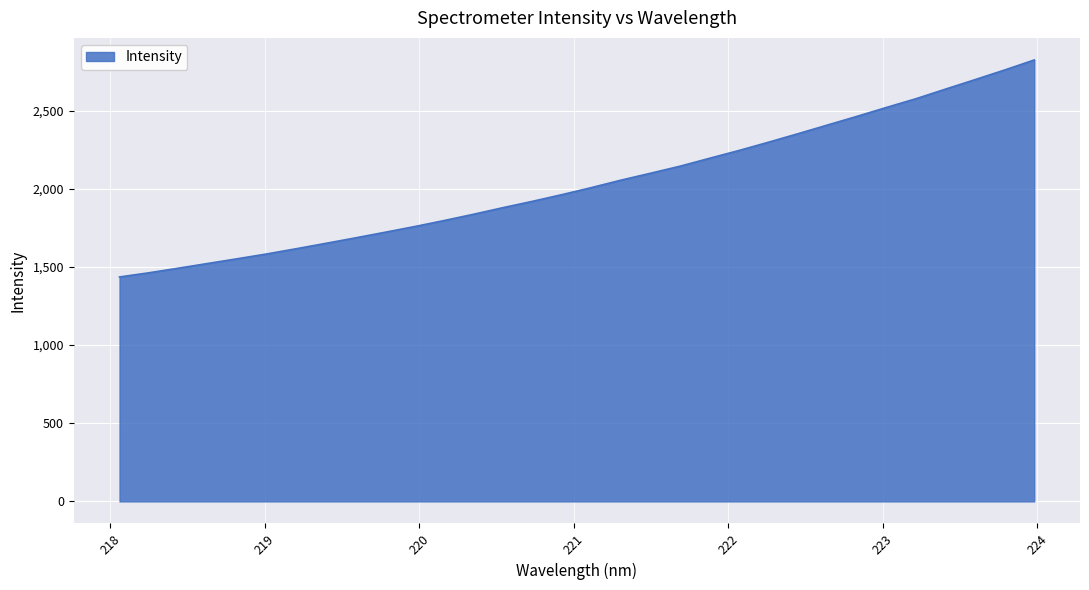

What is the sum of all values?

65178.9